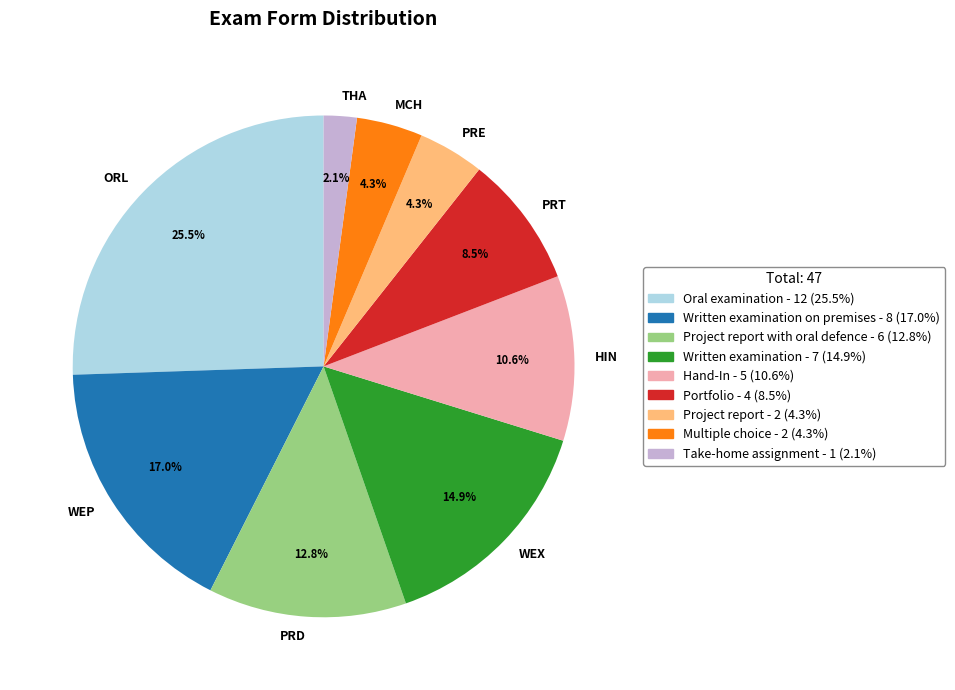

How much of the chart is everything except THA?

97.9%